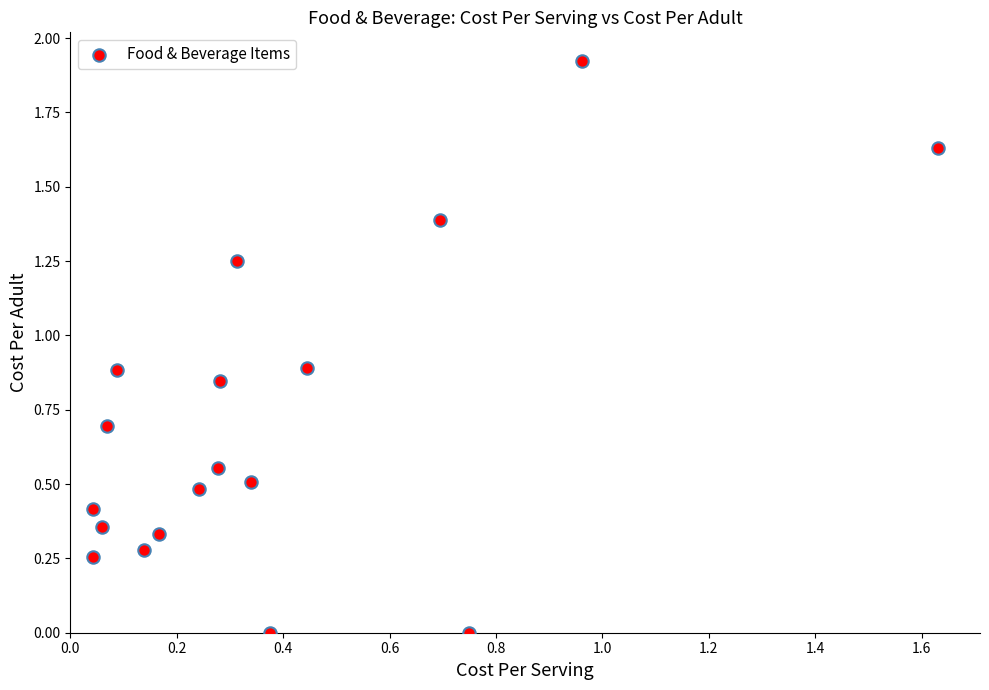

How many points are shown in the scatter plot?

18